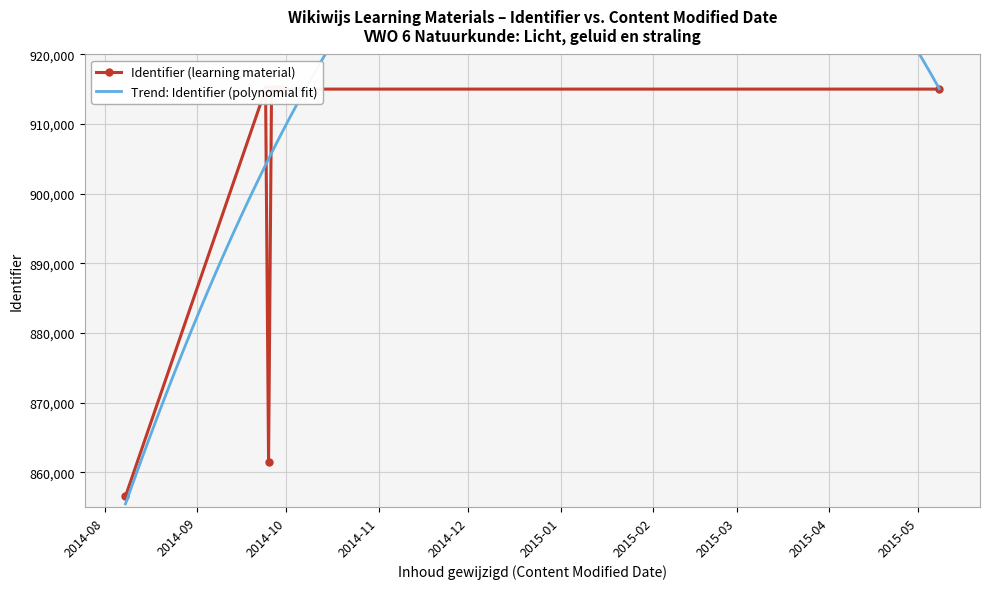

What is the value of the Identifier (learning material) point at the 8th from the left?

915028